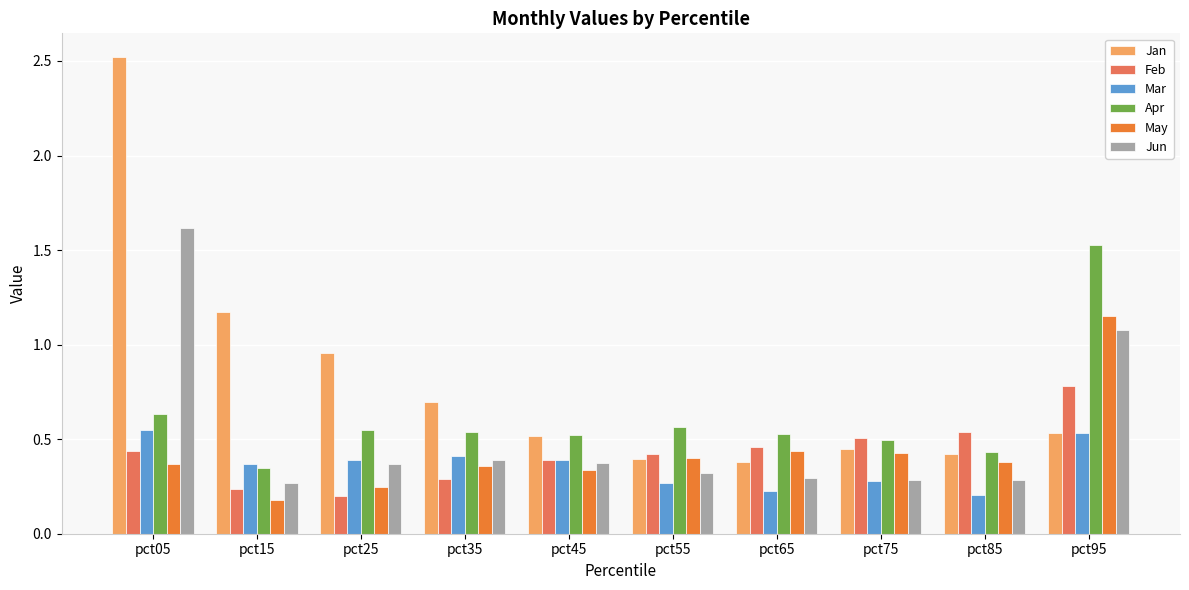

At which category is the sum across all series the highest?

pct05